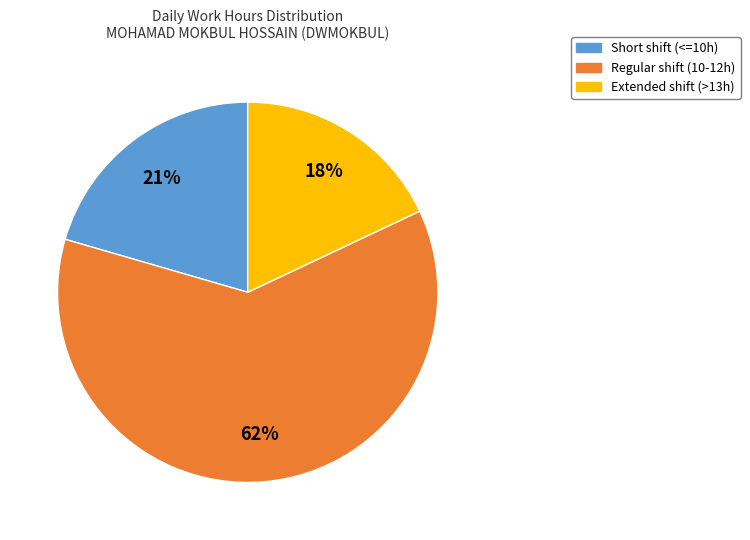

Is there a majority slice in this chart?

Yes